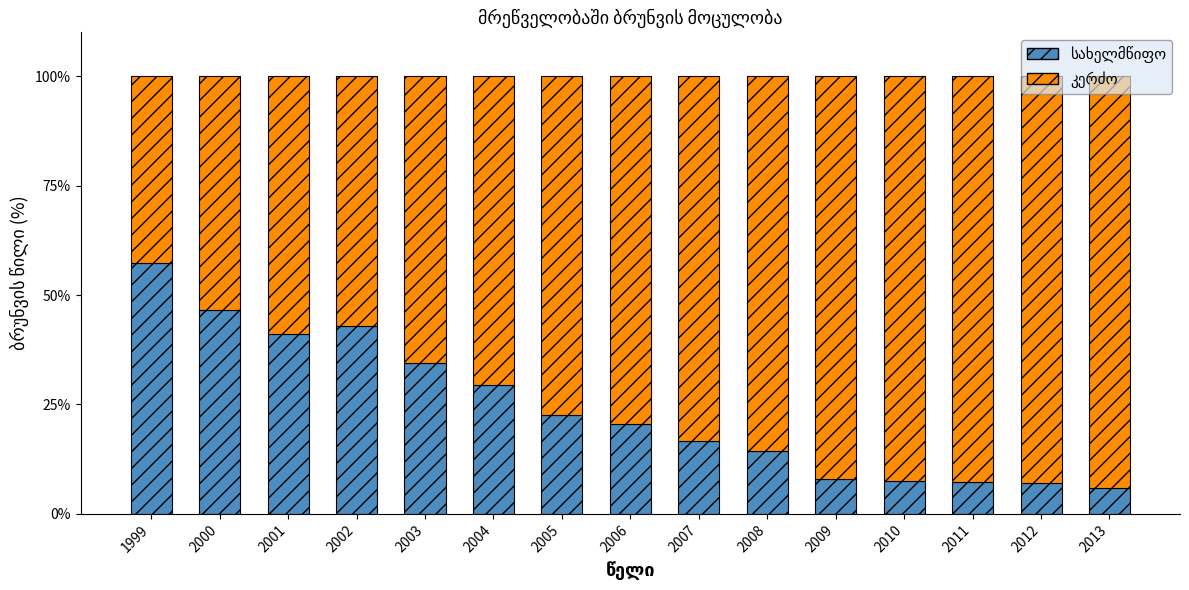

How many series are shown in this chart?

2